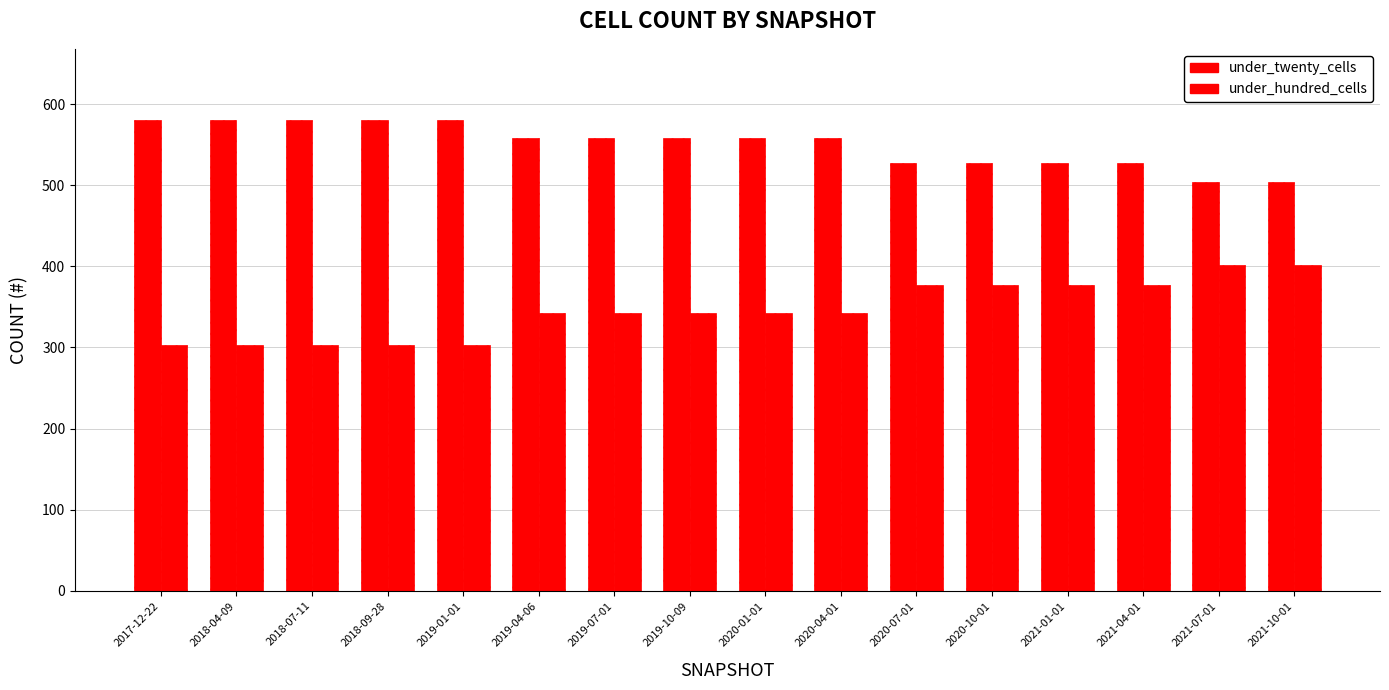

How many series are shown in this chart?

2